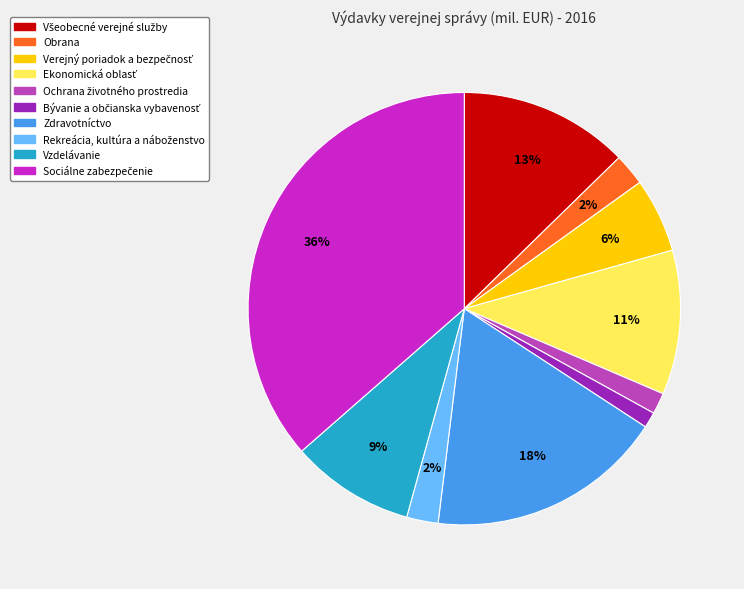

To the nearest percent, what is the difference between the largest and smallest slice percentages?

35%